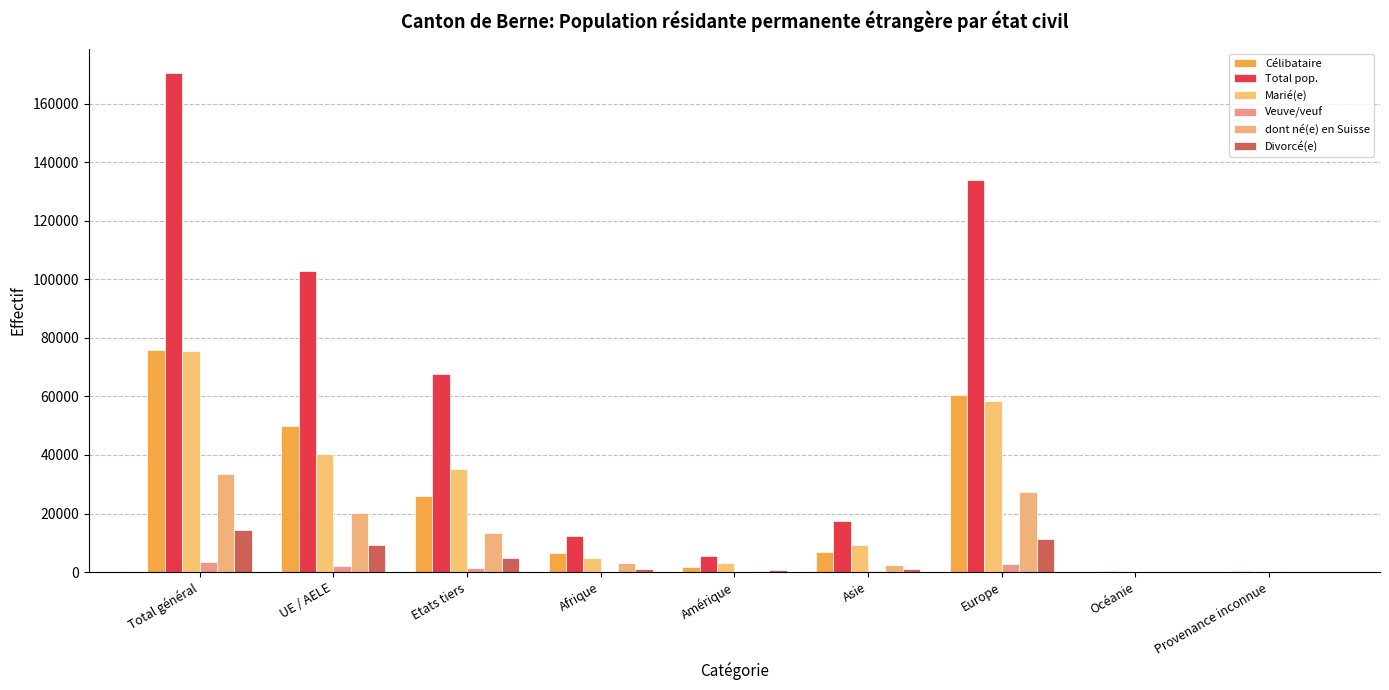

What are all the series names shown in the legend?

Célibataire, Total pop., Marié(e), Veuve/veuf, dont né(e) en Suisse, Divorcé(e)